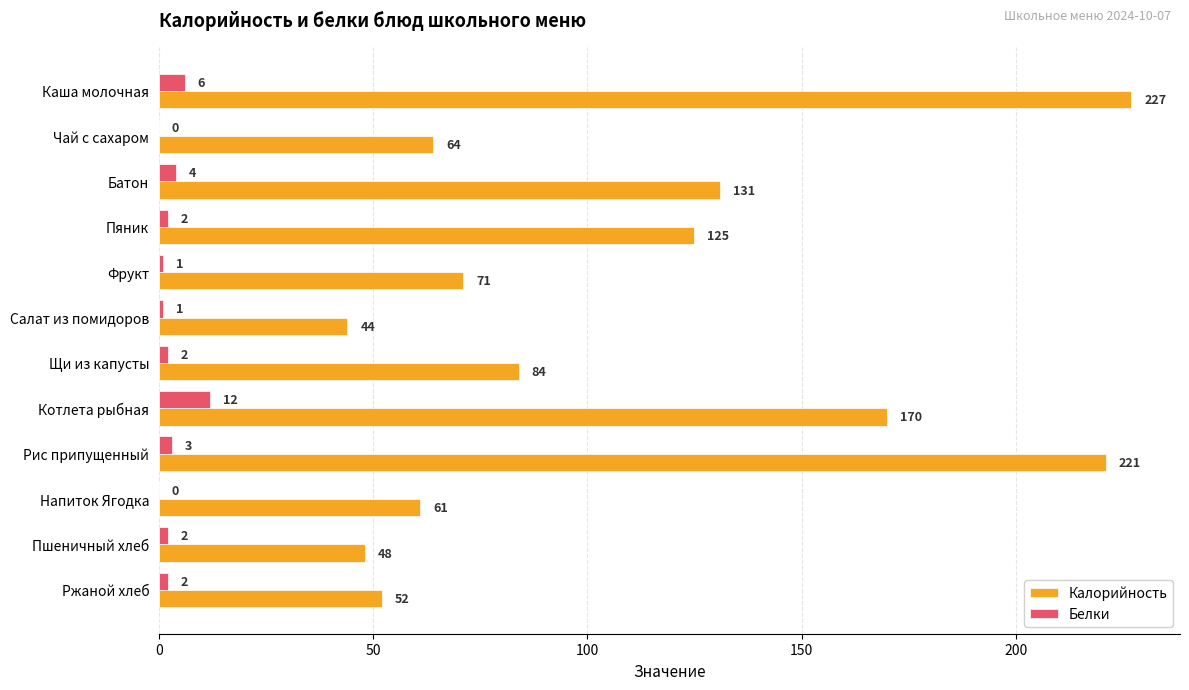

Which series has the largest range (max minus min)?

Калорийность